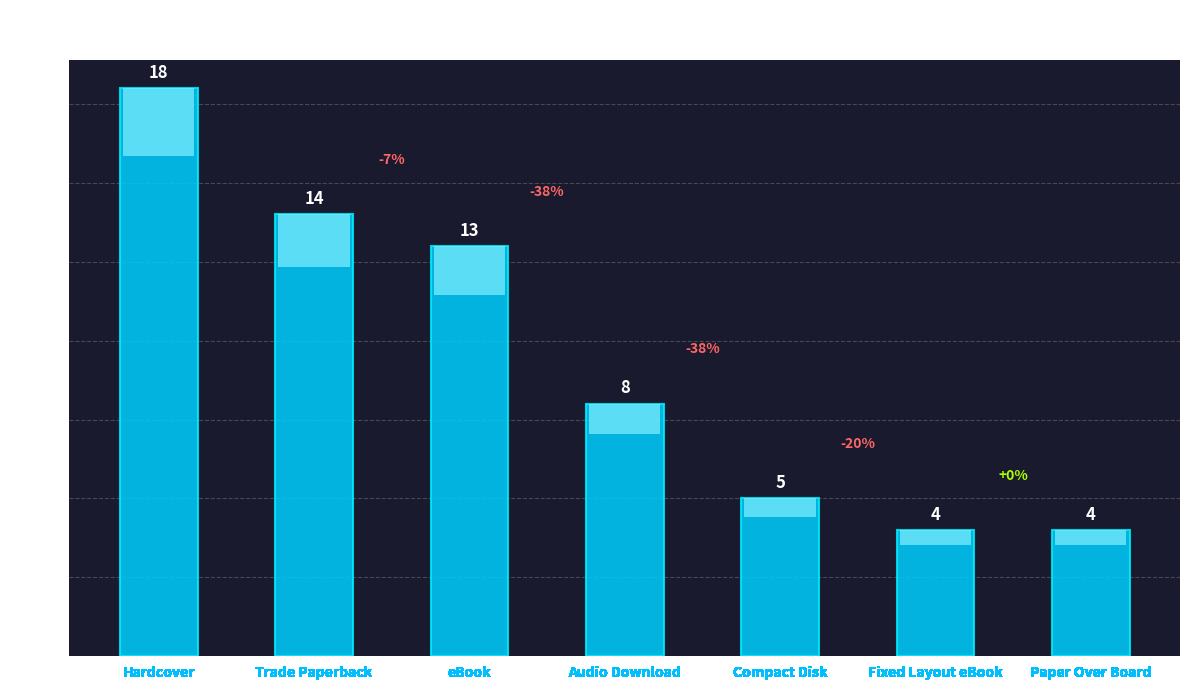

Which label corresponds to the largest value in the chart?

Hardcover